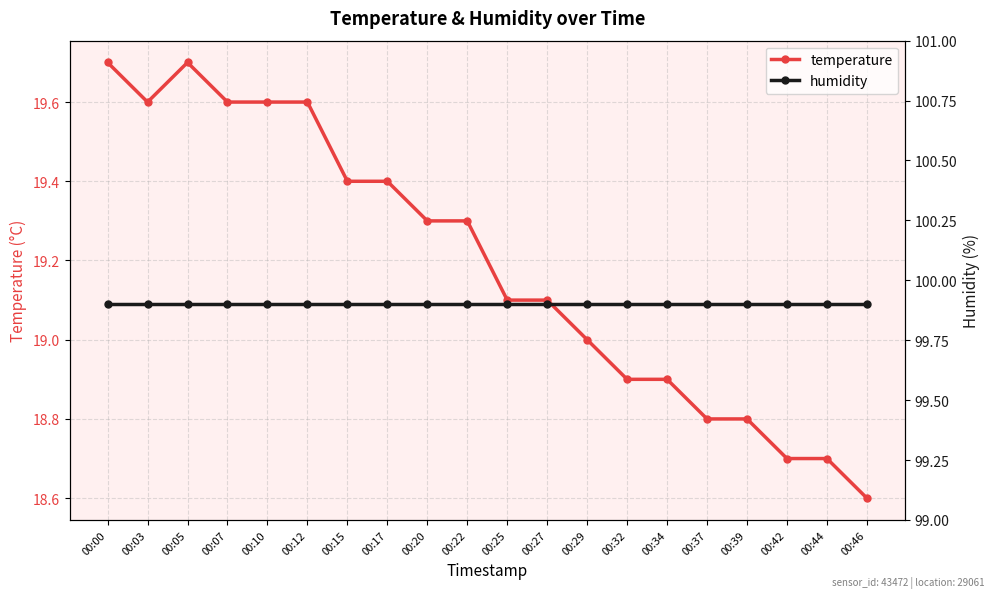

What are all the series names shown in the legend?

temperature, humidity